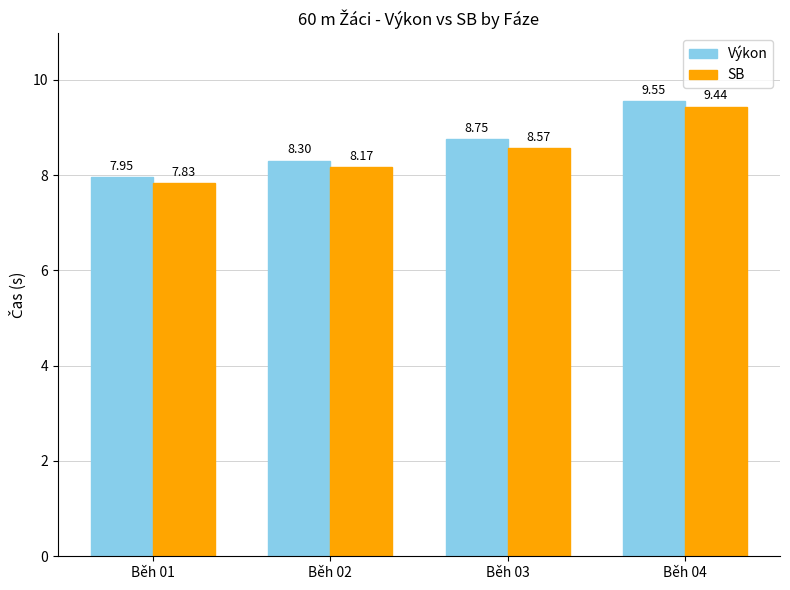

Rank the series at Běh 01 from highest to lowest value.

Výkon, SB